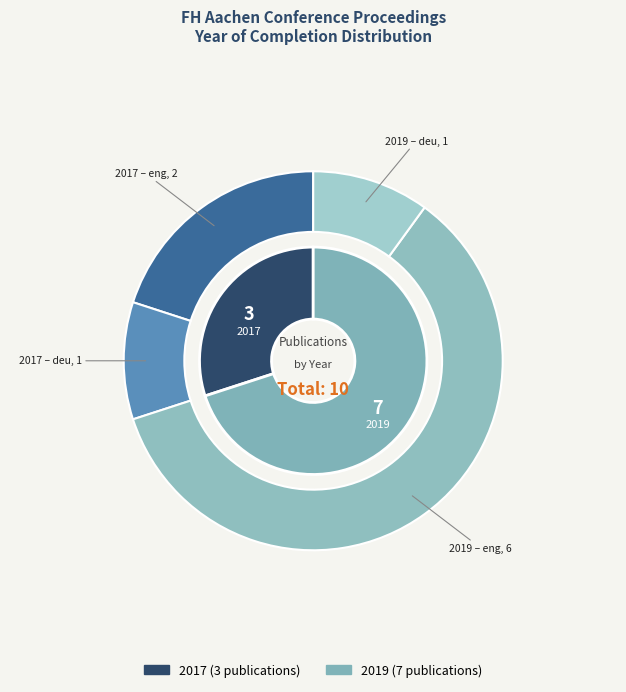

To the nearest percent, what is the difference between the 2017 and 2019 slice percentages?

40%